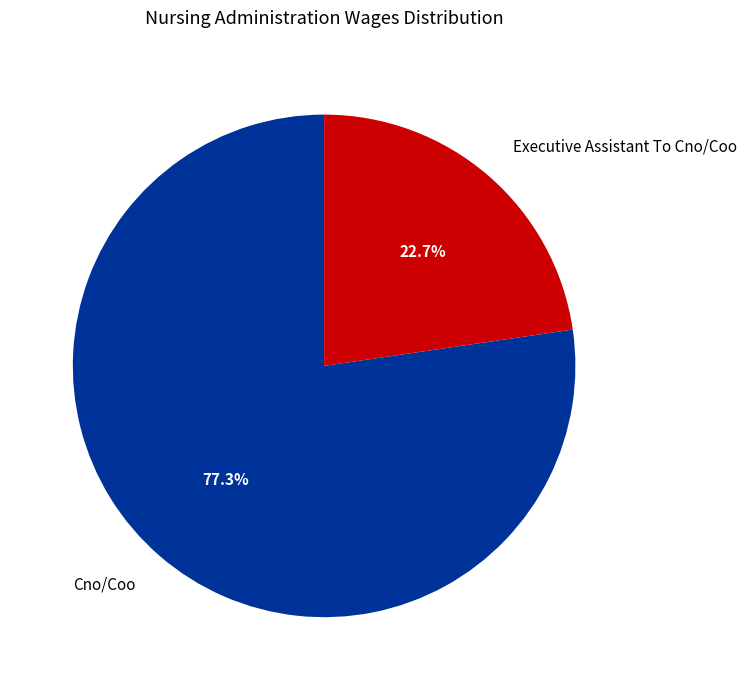

How many slices are in this pie chart?

2